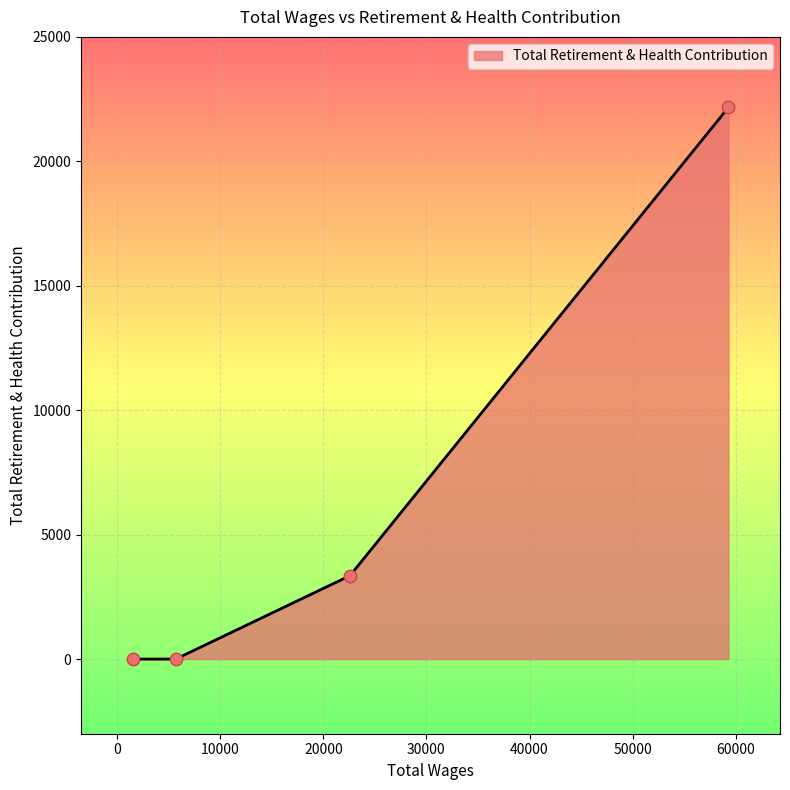

What is the difference between the second highest and minimum values?

3351